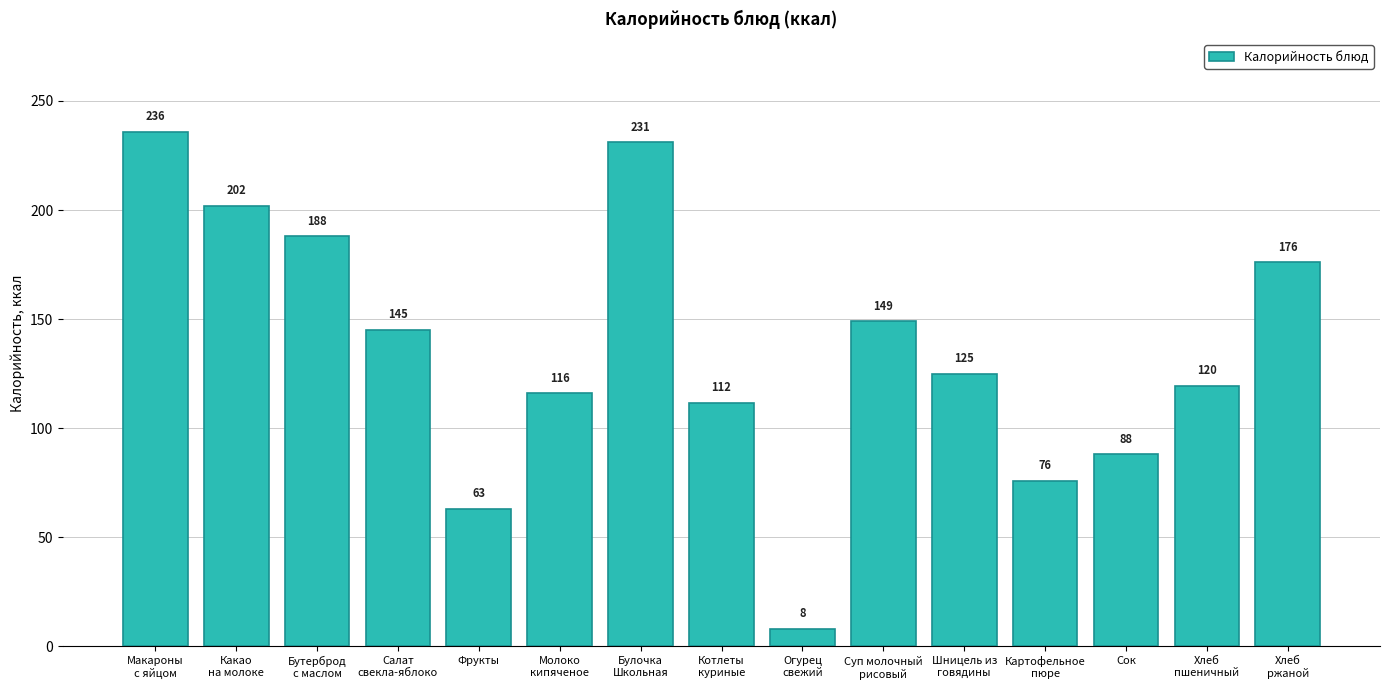

The chart shows a value of 217.7 at Шницель из
говядины. True or false?

False